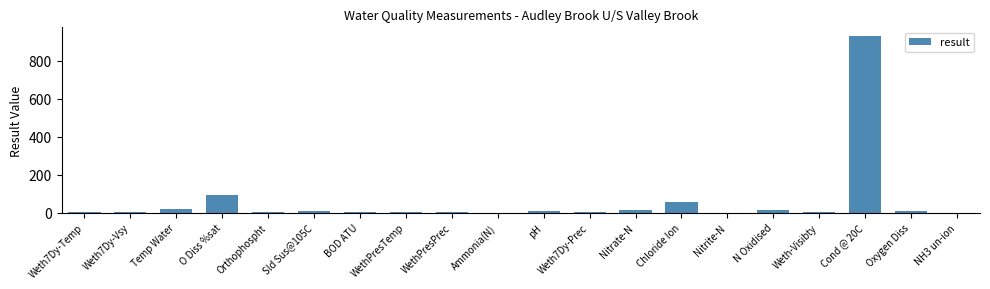

What is the sum of all values?

1174.6